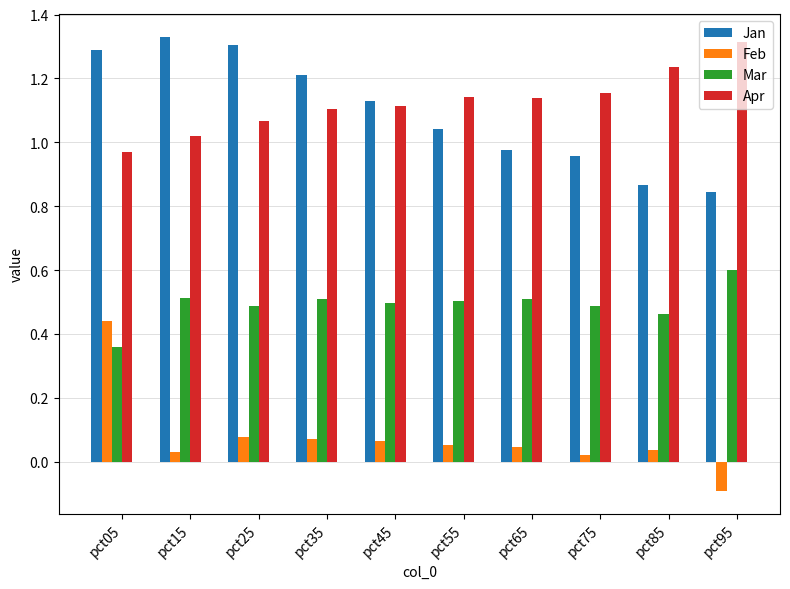

At which category does the chart reach its minimum across all series?

pct95